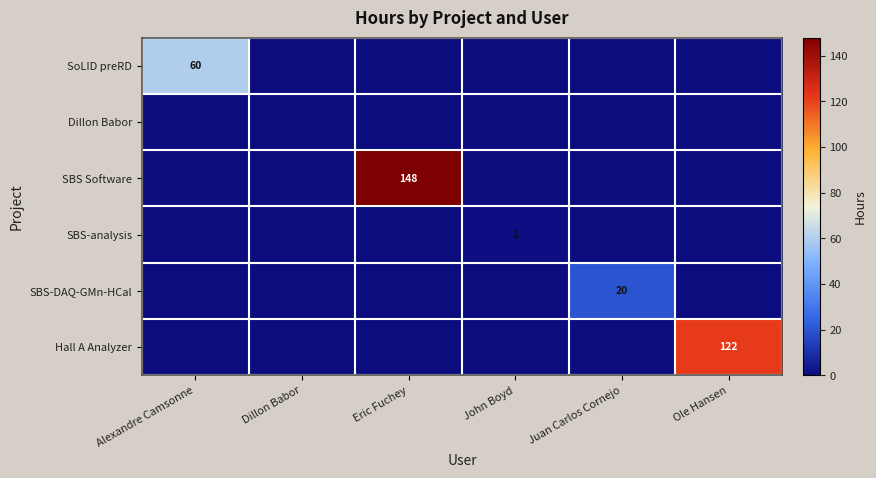

What is the difference between the highest and lowest values at John Boyd?

1.0